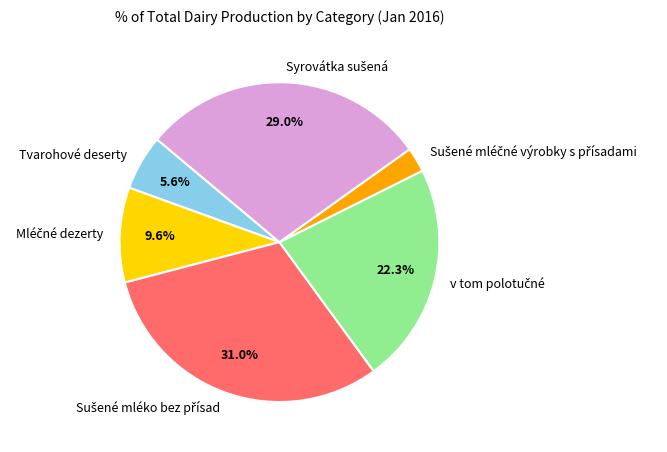

Does Tvarohové deserty represent more than half of the total?

No